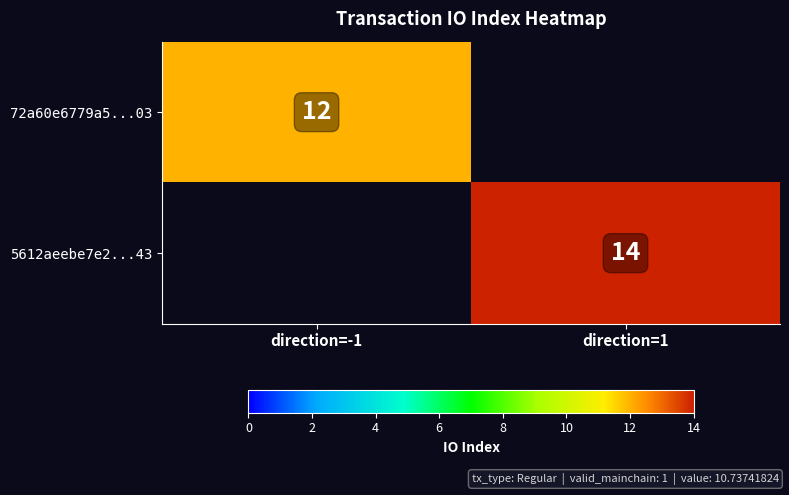

Which label corresponds to the largest value in the chart?

direction=1